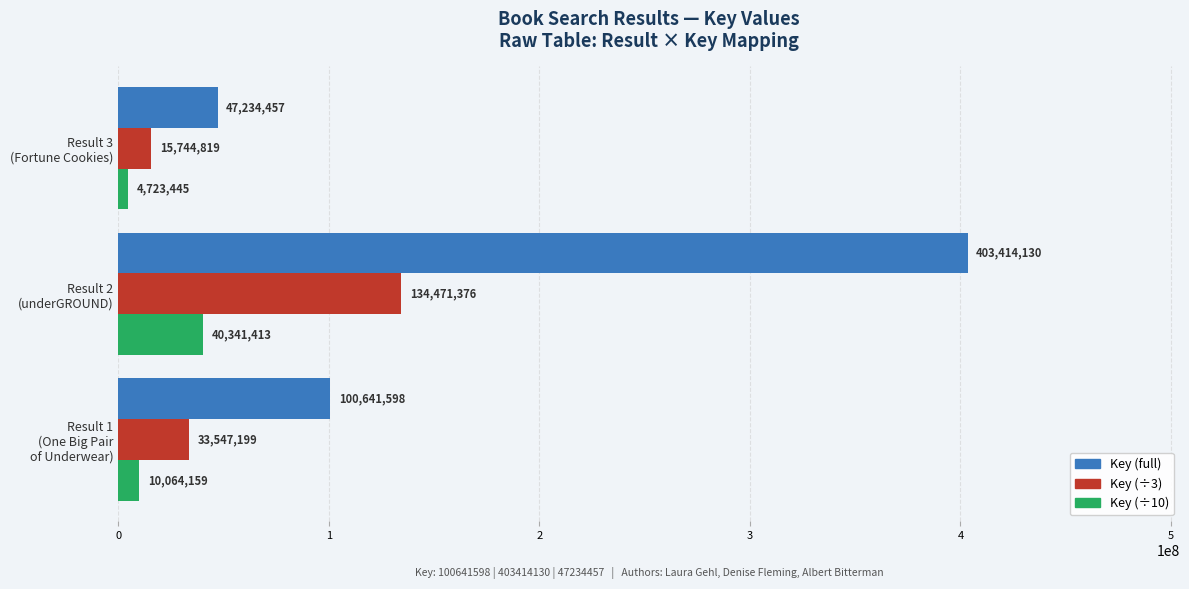

List the series in order of their peak value, lowest first.

Key (÷10), Key (÷3), Key (full)